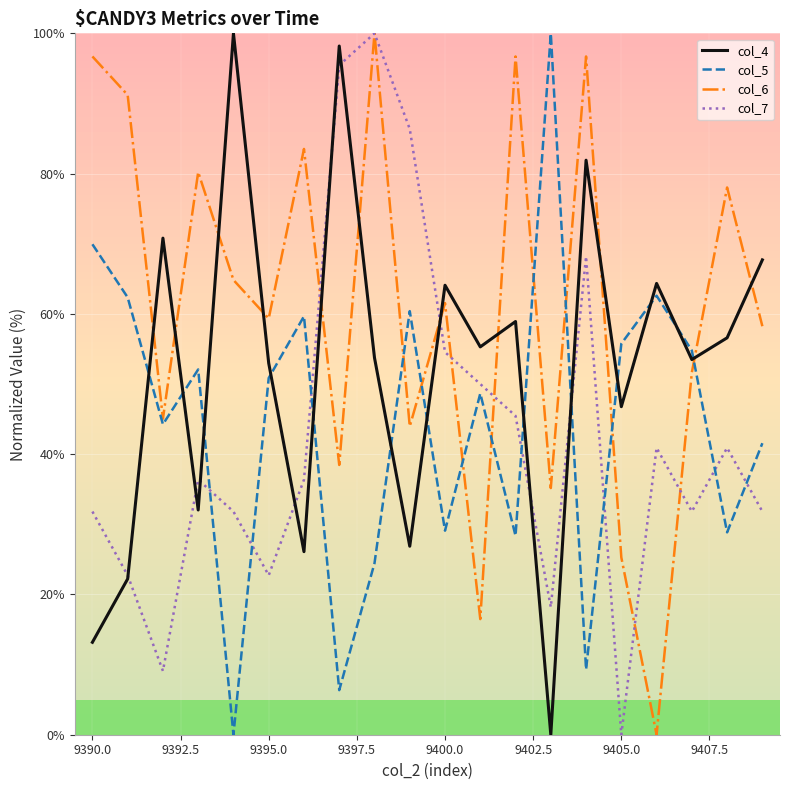

After their last crossing, which series has the higher values: col_5 or col_4?

col_4